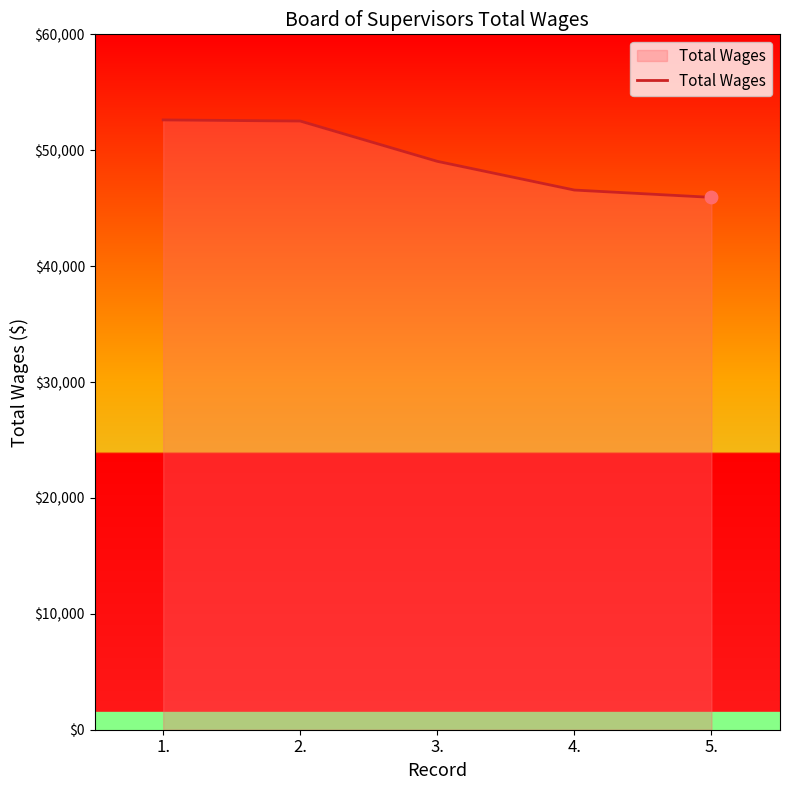

Which has a higher value, 1. or 4.?

1.